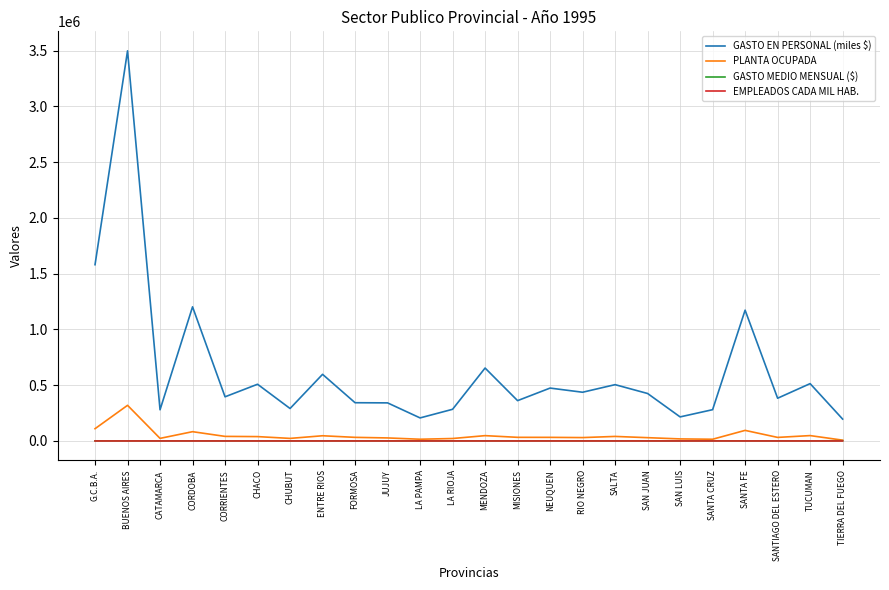

How many values in the EMPLEADOS CADA MIL HAB. series exceed 49?

12